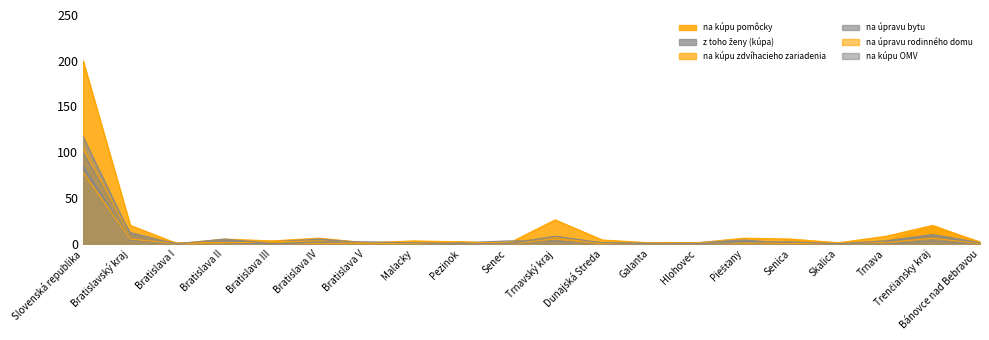

The value of z toho ženy (kúpa) at Trenčiansky kraj is 12. True or false?

False